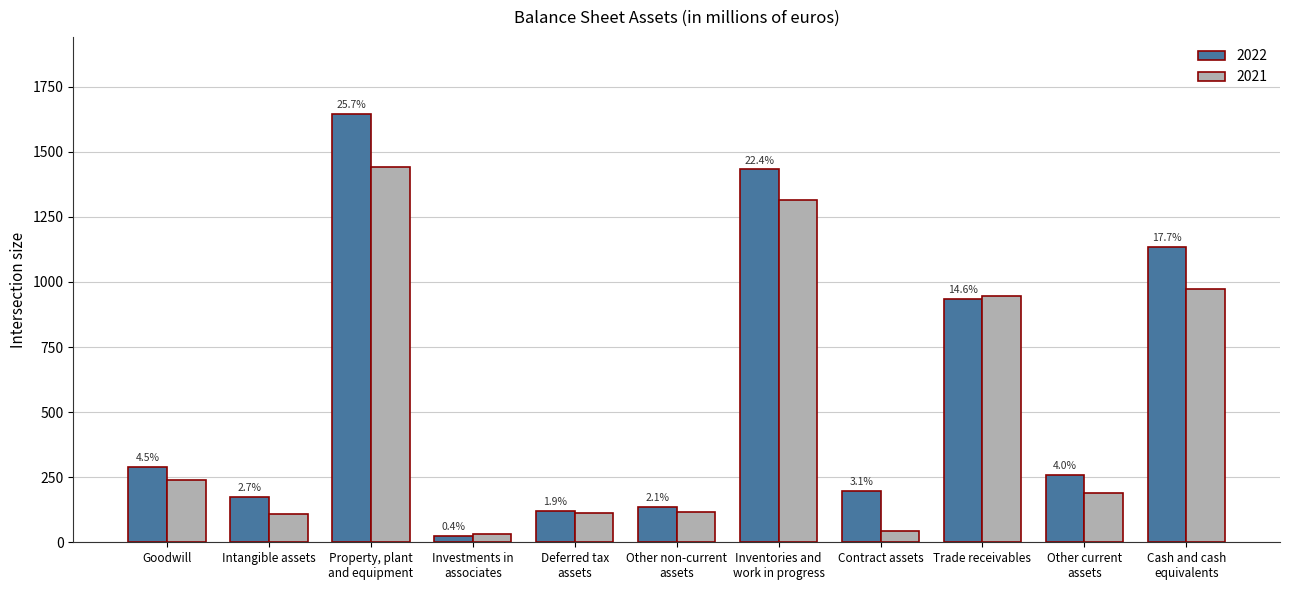

What is the label of the 6th bar from the left?

Other non-current
assets